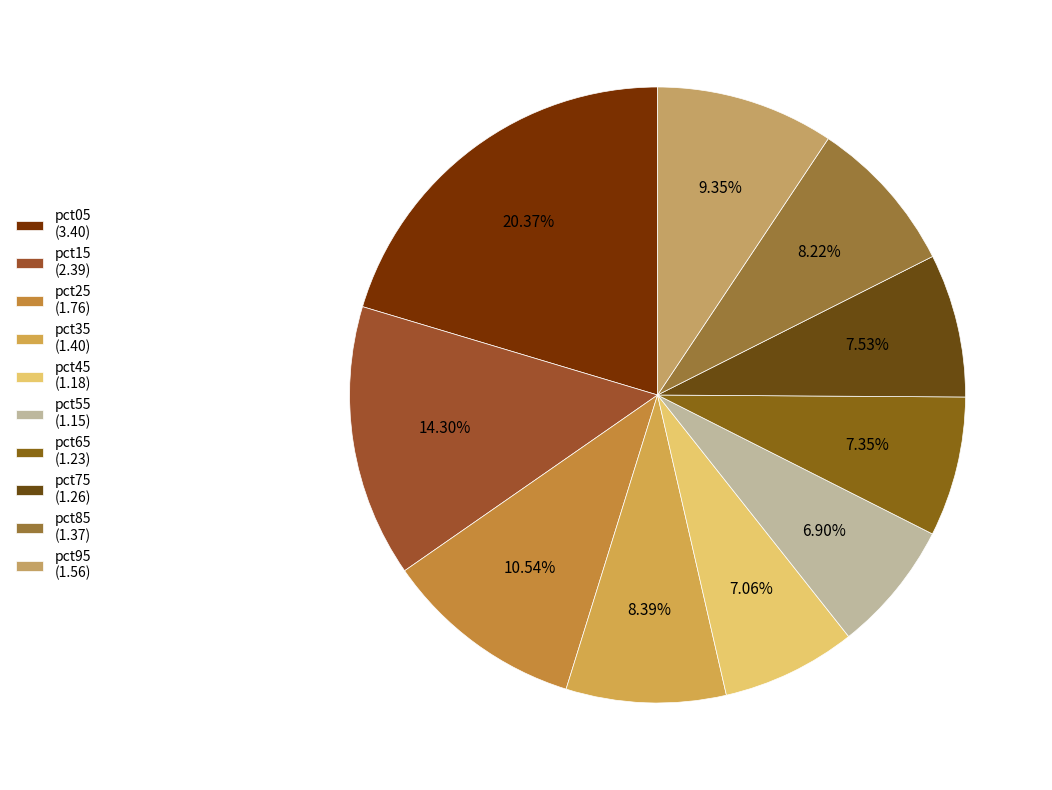

Which has a higher value, pct85 or pct55?

pct85